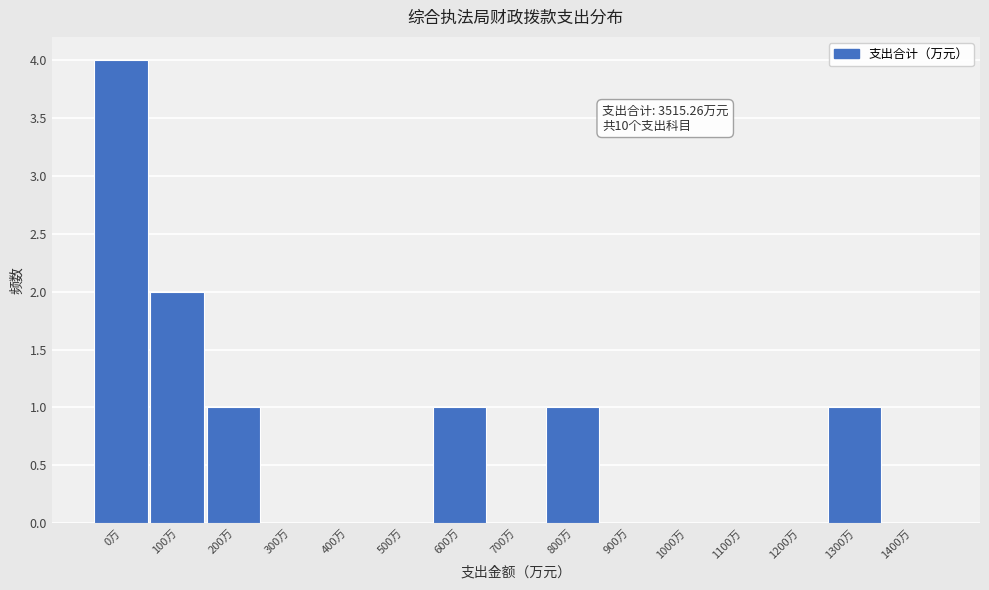

Reading left to right, what are all the values shown in this chart?

0万=4	100万=2	200万=1	300万=0	400万=0	500万=0	600万=1	700万=0	800万=1	900万=0	1000万=0	1100万=0	1200万=0	1300万=1	1400万=0